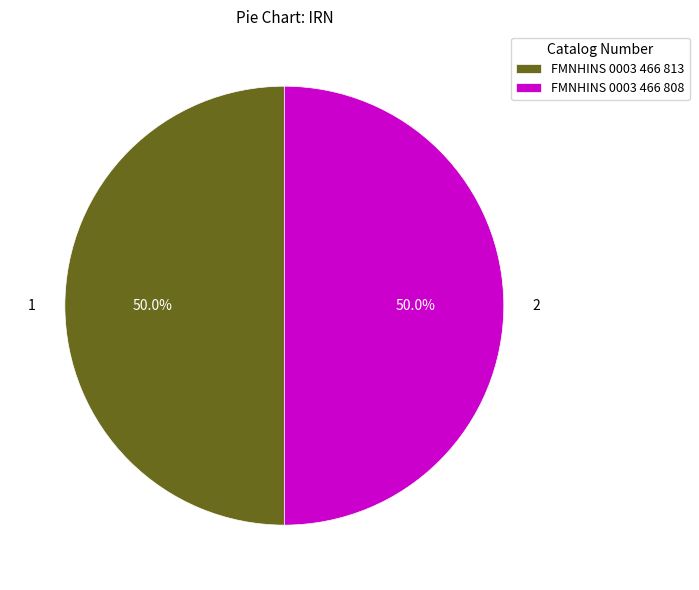

To the nearest percent, what percentage of the pie is FMNHINS 0003 466 808?

50%